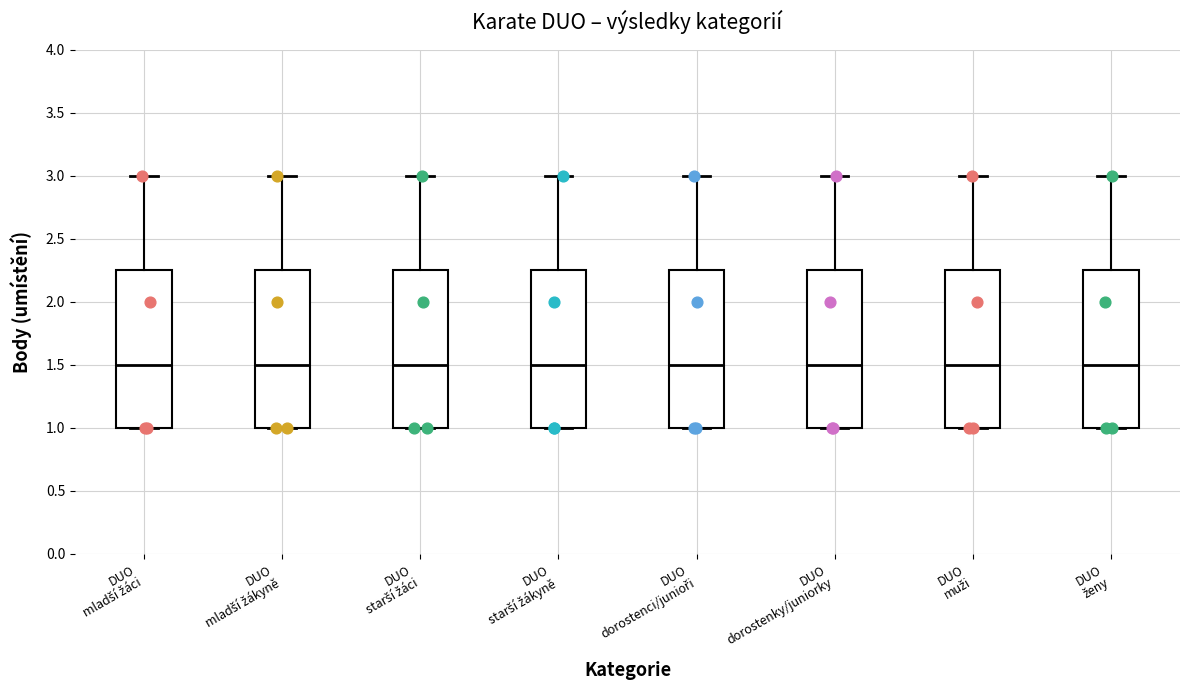

Reading left to right, transcribe this box plot: for each box, give where its median line is, the range the box spans, and where its two whiskers end, as read against the y-axis. The values are not printed on the chart, so give them approximately, as read against the axis.

DUO mladší žáci: median 1.50, box 1.00 to 2.25, whiskers 1.00 to 3.00
DUO mladší žákyně: median 1.50, box 1.00 to 2.25, whiskers 1.00 to 3.00
DUO starší žáci: median 1.50, box 1.00 to 2.25, whiskers 1.00 to 3.00
DUO starší žákyně: median 1.50, box 1.00 to 2.25, whiskers 1.00 to 3.00
DUO dorostenci/junioři: median 1.50, box 1.00 to 2.25, whiskers 1.00 to 3.00
DUO dorostenky/juniorky: median 1.50, box 1.00 to 2.25, whiskers 1.00 to 3.00
DUO muži: median 1.50, box 1.00 to 2.25, whiskers 1.00 to 3.00
DUO ženy: median 1.50, box 1.00 to 2.25, whiskers 1.00 to 3.00